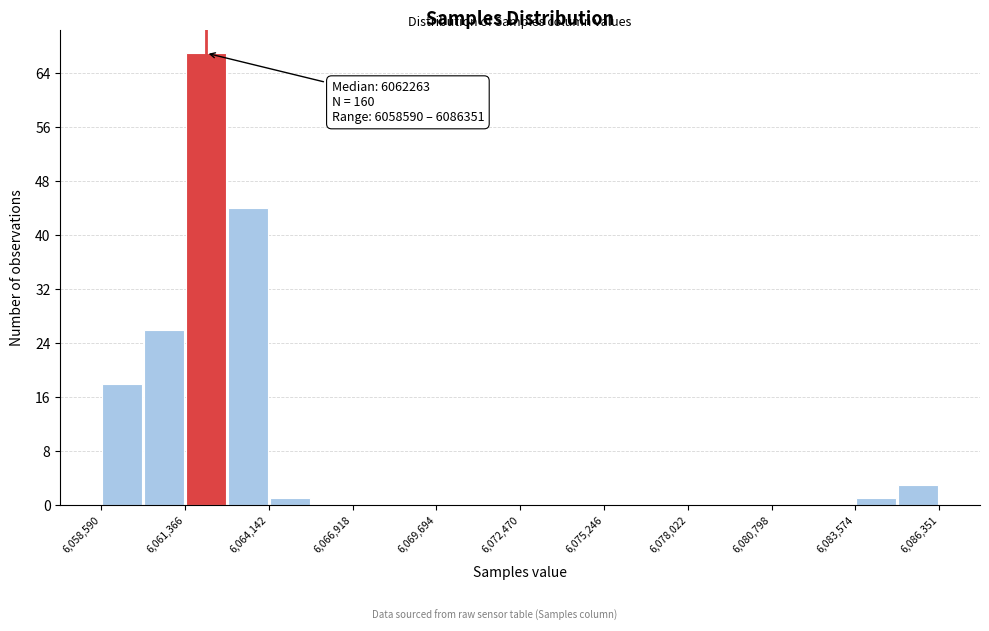

Read against the x-axis, roughly where is the centre of the tallest bar?

6062000